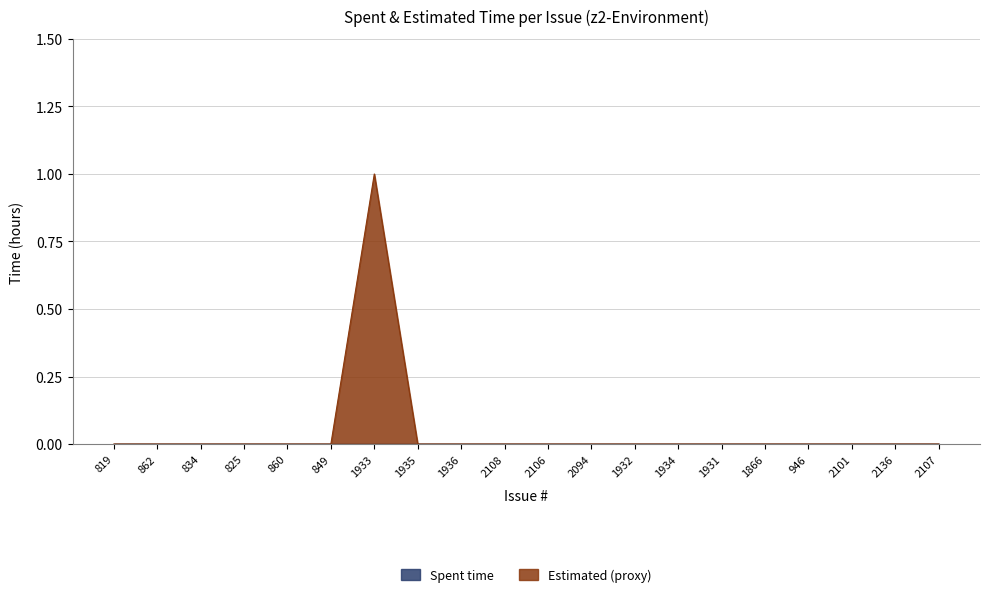

Where is the first local maximum?

1933